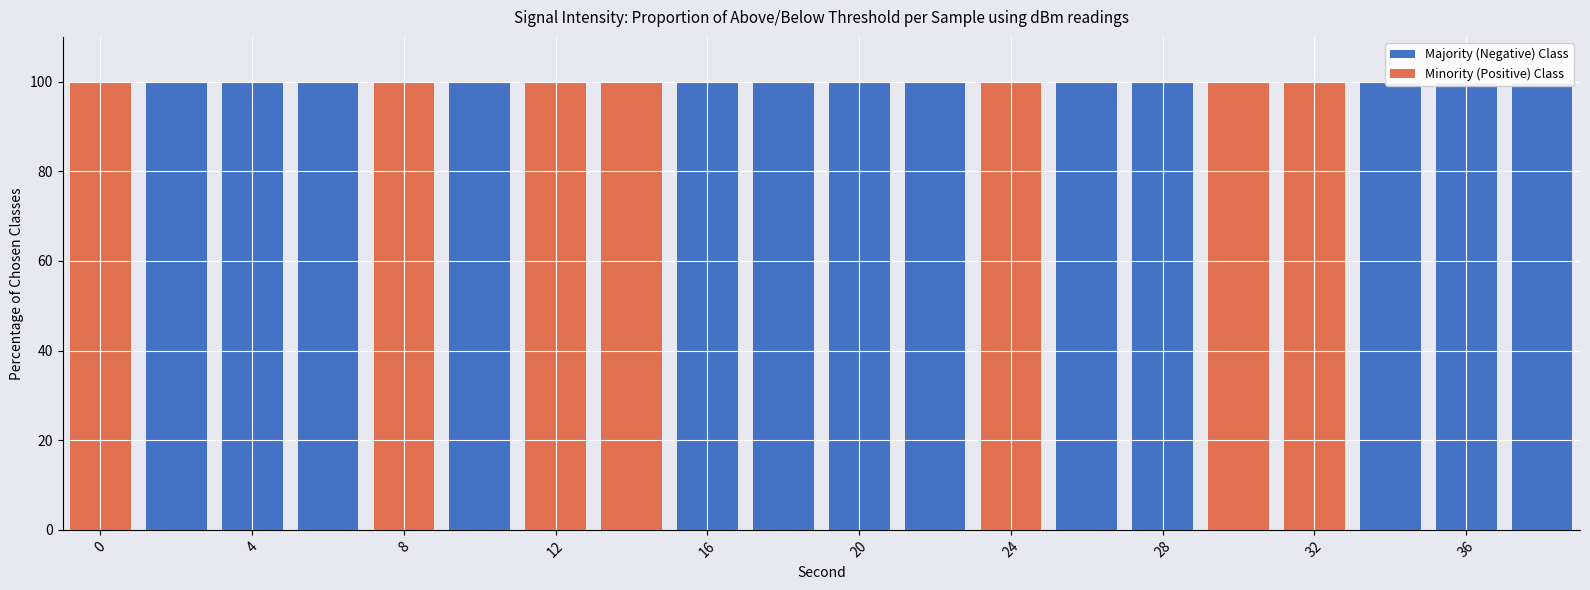

List the series in order of their overall mean, lowest first.

Minority (Positive) Class, Majority (Negative) Class